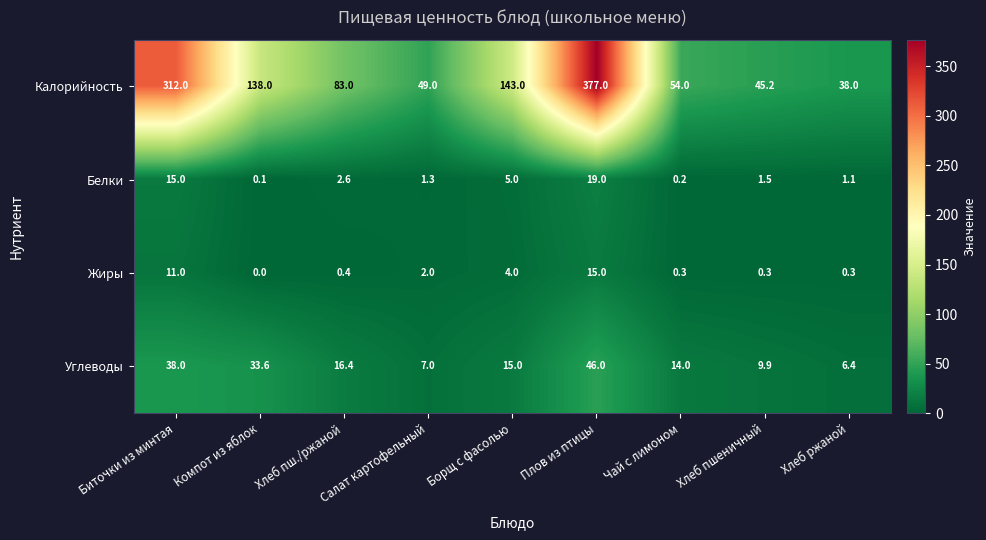

Count the number of categories in the chart.

9